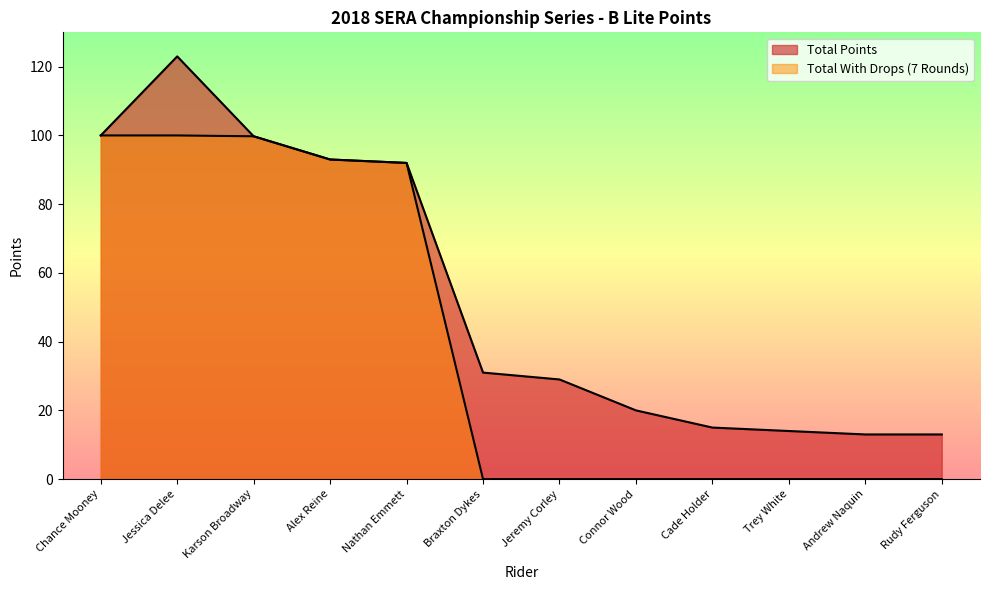

Reading left to right, extract all data points from this chart.

Total Points: 100.0	123.0	99.8	93.0	92.0	31.0	29.0	20.0	15.0	14.0	13.0	13.0
Total With Drops: 100.0	100.0	99.8	93.0	92.0	0.0	0.0	0.0	0.0	0.0	0.0	0.0